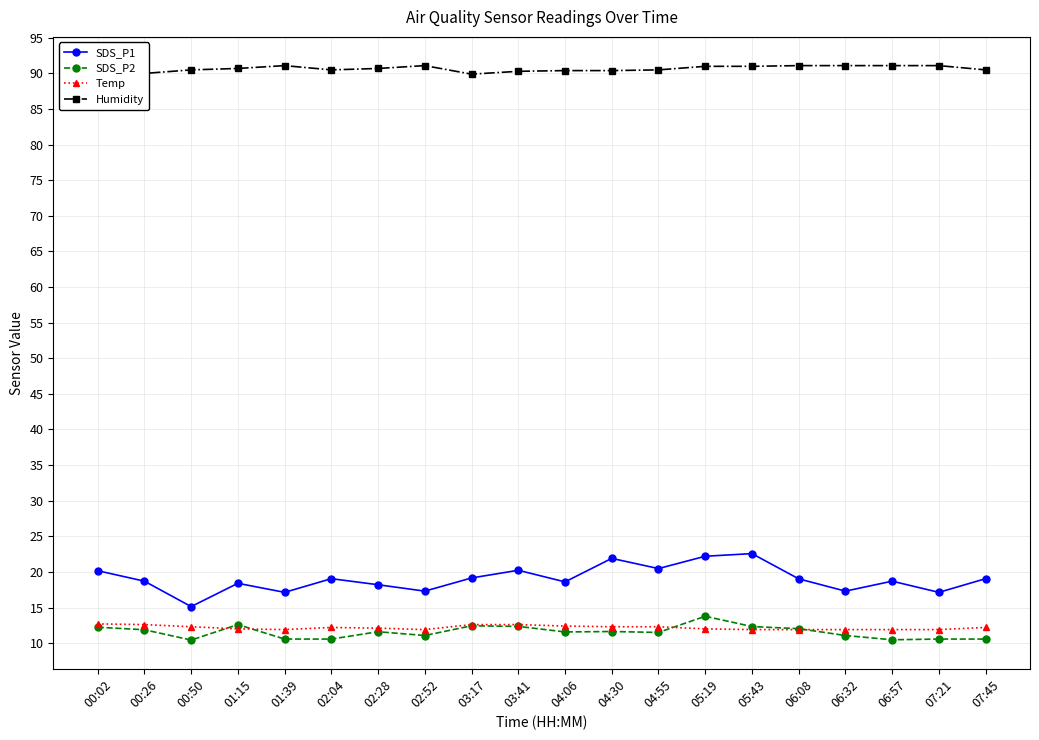

Which has a higher value, 04:55 or 02:04?

04:55